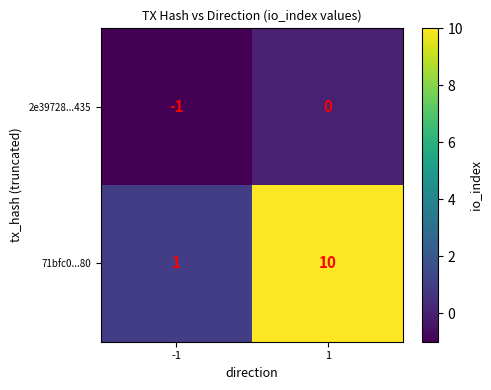

Is it true that 71bfc0...80 equals 0 at -1?

False